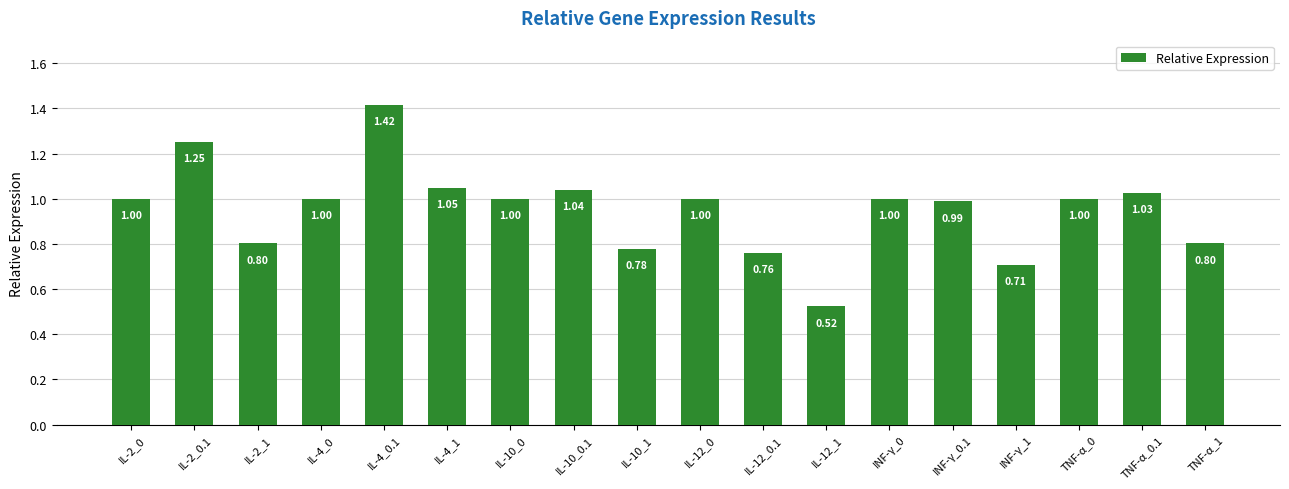

What is the ratio of the value at TNF-α_1 to the value at IL-2_0?

0.8